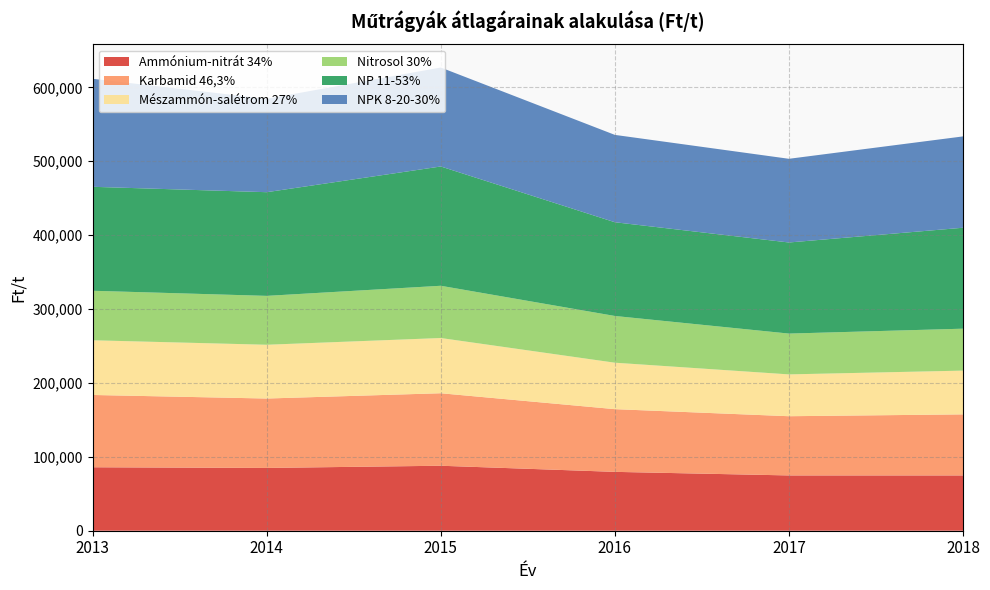

Reading left to right, transcribe all the data shown in this chart.

Ammónium-nitrát 34%: 85874	84956	87925	79650	74820	74810
Karbamid 46,3%: 97820	93927	98106	84850	80120	82630
Mészammón-salétrom 27%: 74013	72758	74728	62860	56600	59210
Nitrosol 30%: 66993	66142	70689	63220	55220	56730
NP 11-53%: 140675	140300	161429	126840	123270	136600
NPK 8-20-30%: 146149	126349	133907	118200	113240	123580